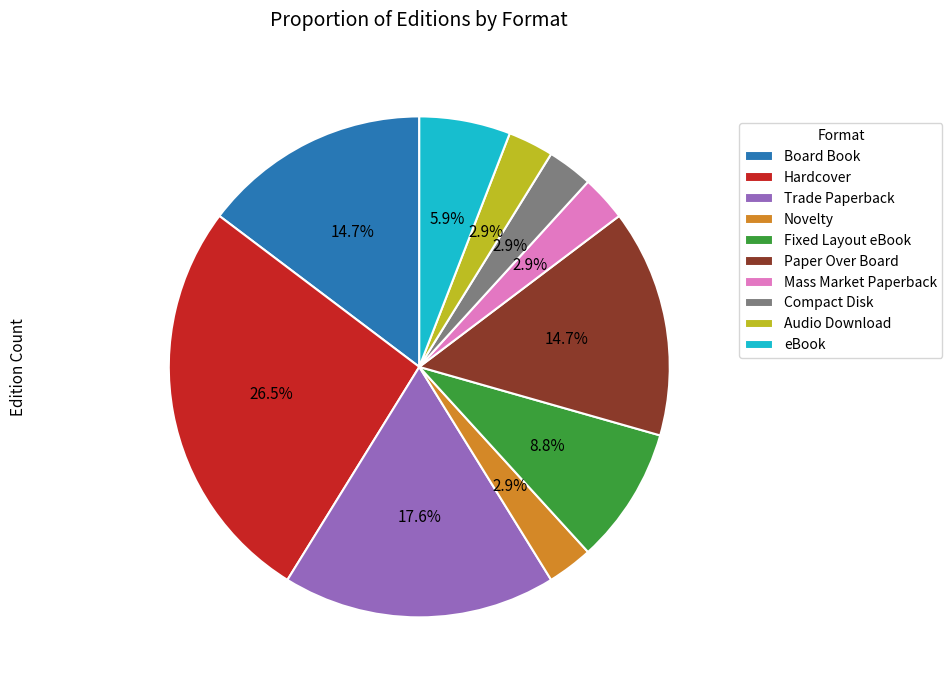

What percentage is the Board Book slice, to the nearest percent?

15%